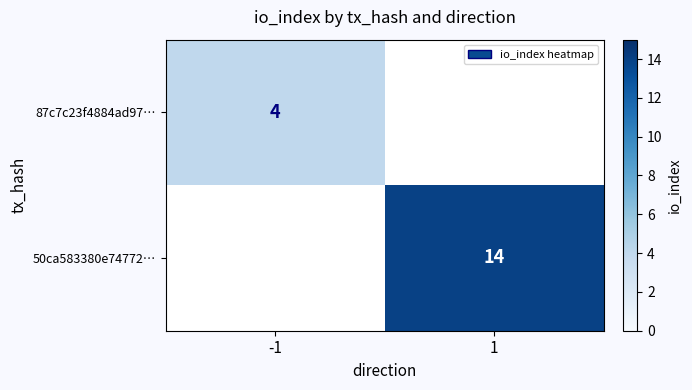

True or false: 50ca583380e74772… has a value of 14 at 1.

True